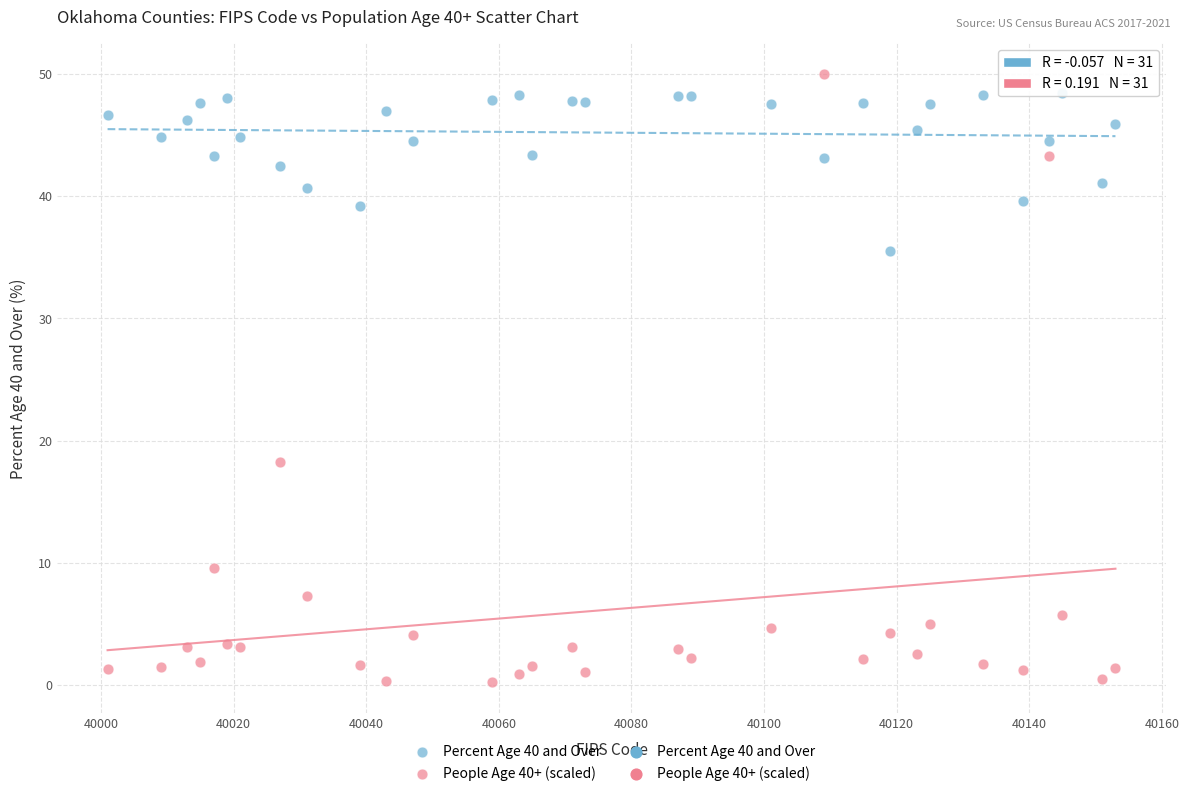

Across all data points, what is the range of X values (max minus min)?

152.0